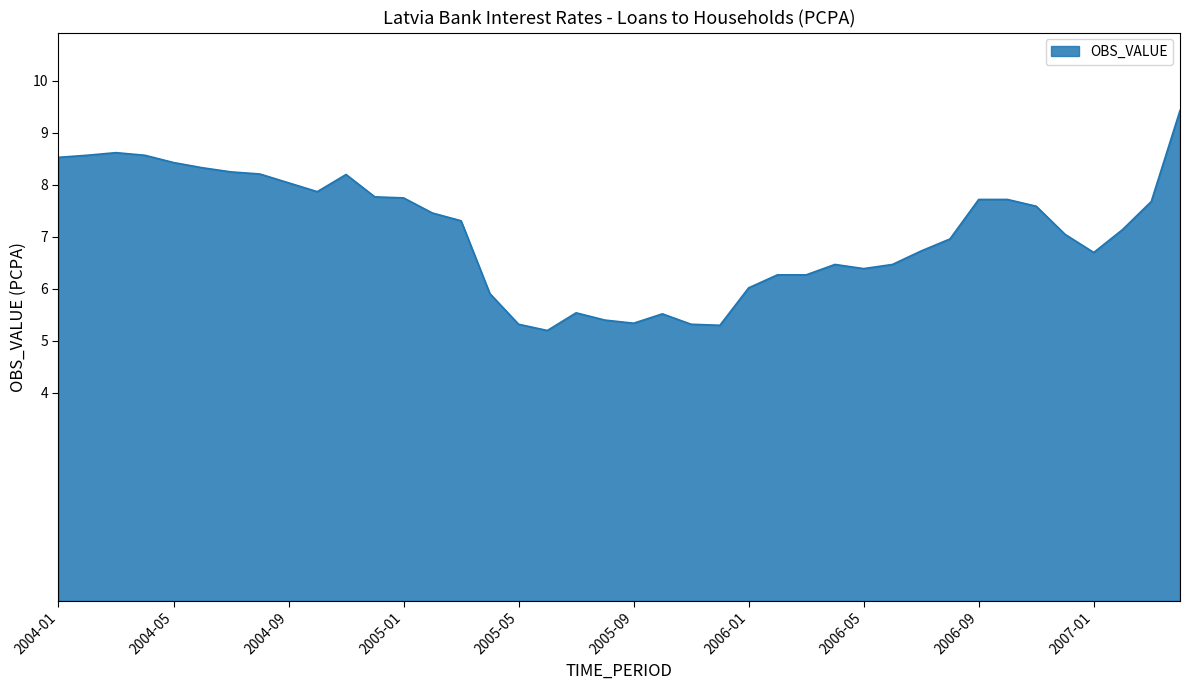

How many lines are shown in the chart?

1